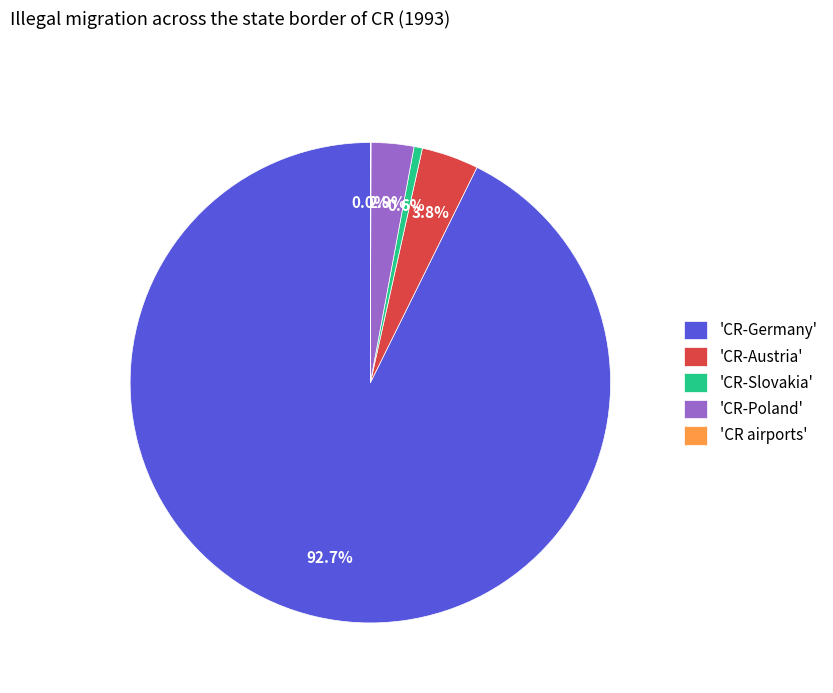

Which slice is the largest?

'CR-Germany'